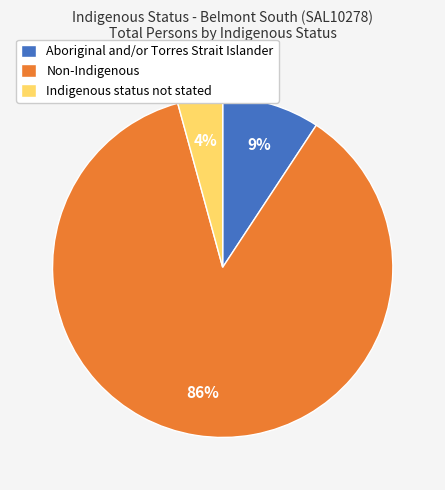

To the nearest percent, what percentage of the pie is Indigenous status not stated?

4%